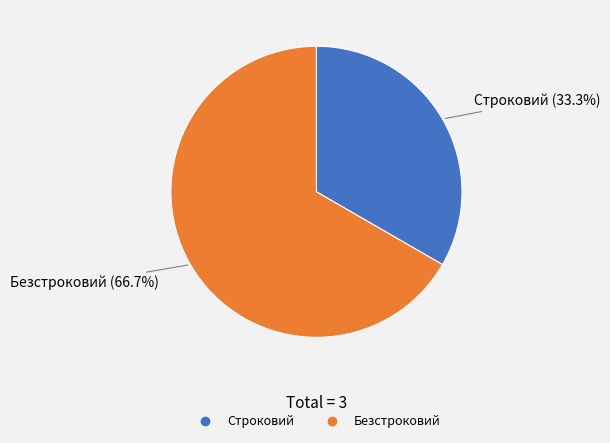

Rank the categories by value from highest to lowest.

Безстроковий, Строковий